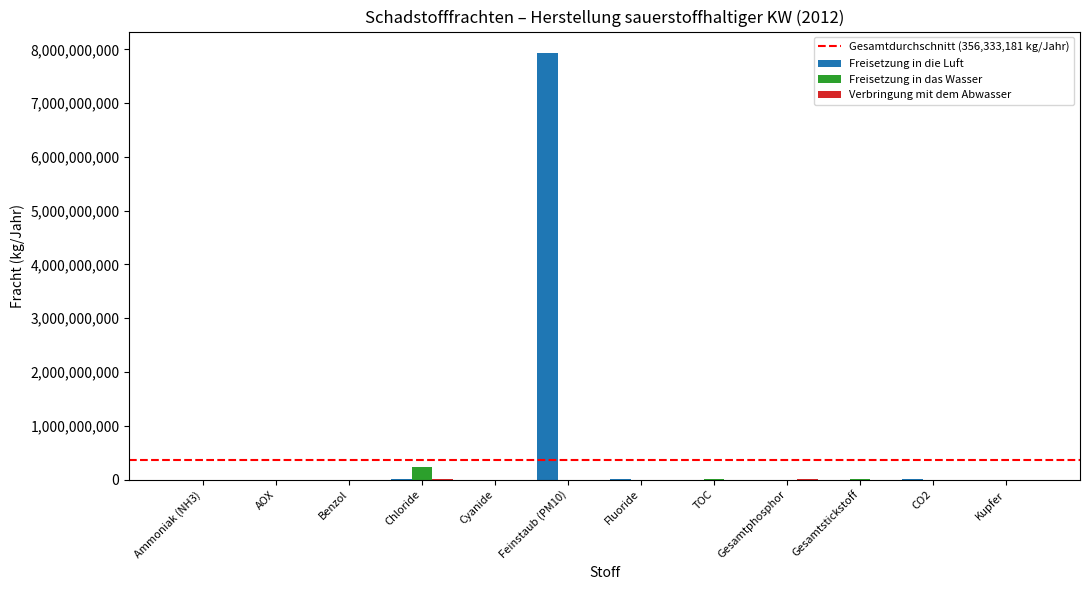

True or false: Freisetzung in die Luft has a value of 4756786403 at Kupfer.

False